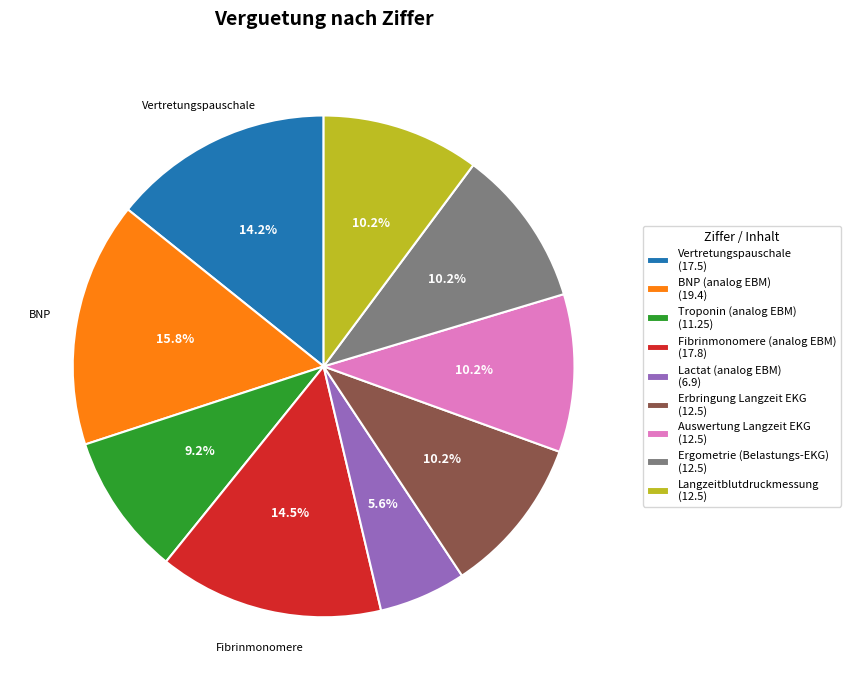

Does any single category account for the majority?

No